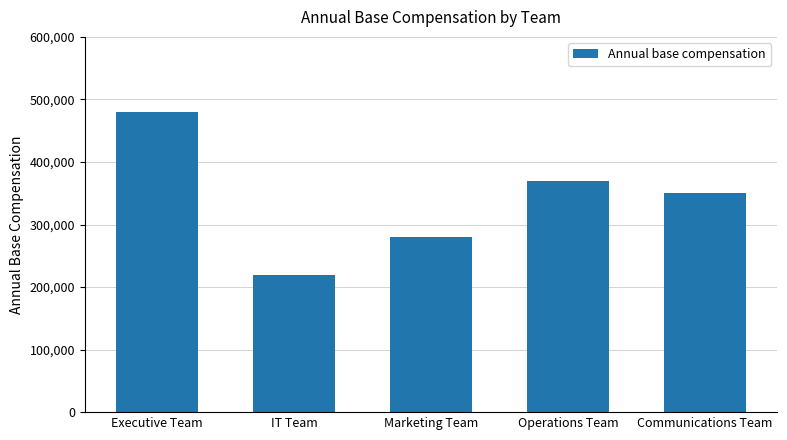

Is it true that the value at Operations Team is 370000?

True